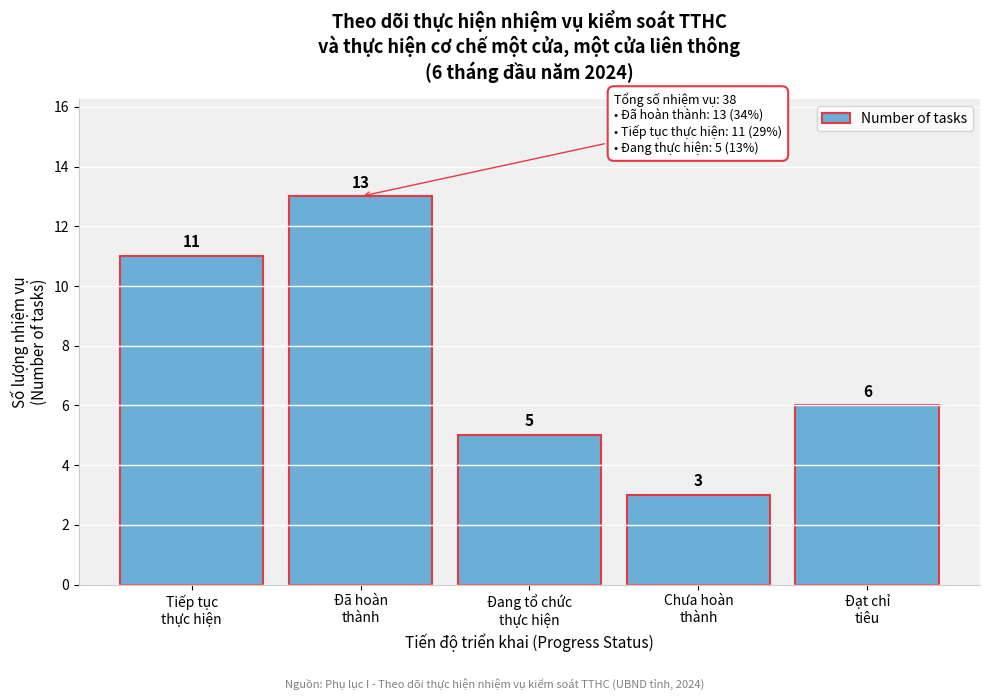

Reading right to left, what are all the values shown in this chart?

6	3	5	13	11